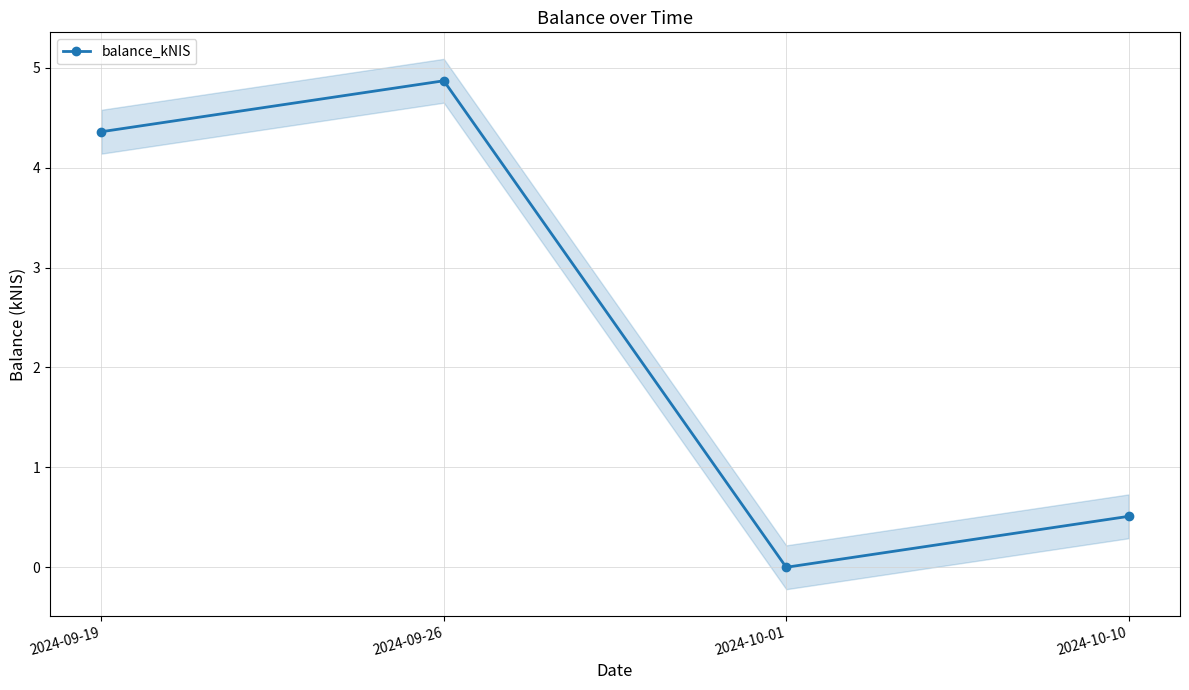

True or false: there are more than 2 points higher than both neighbors.

False